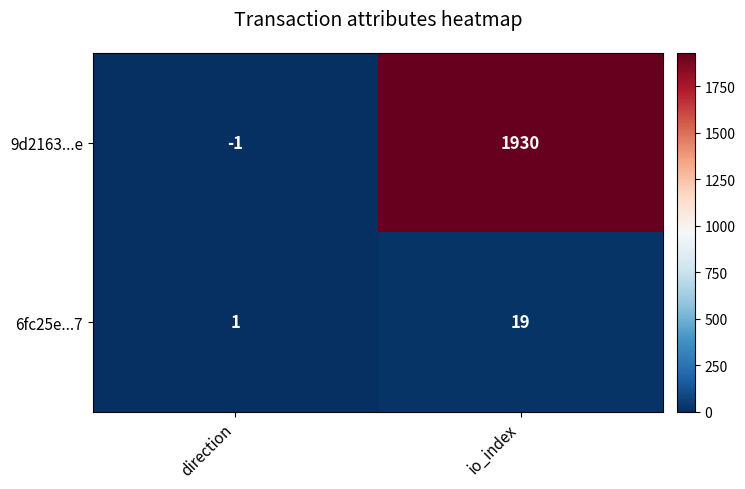

Rank the series by their maximum value, from lowest to highest.

6fc25e...7, 9d2163...e